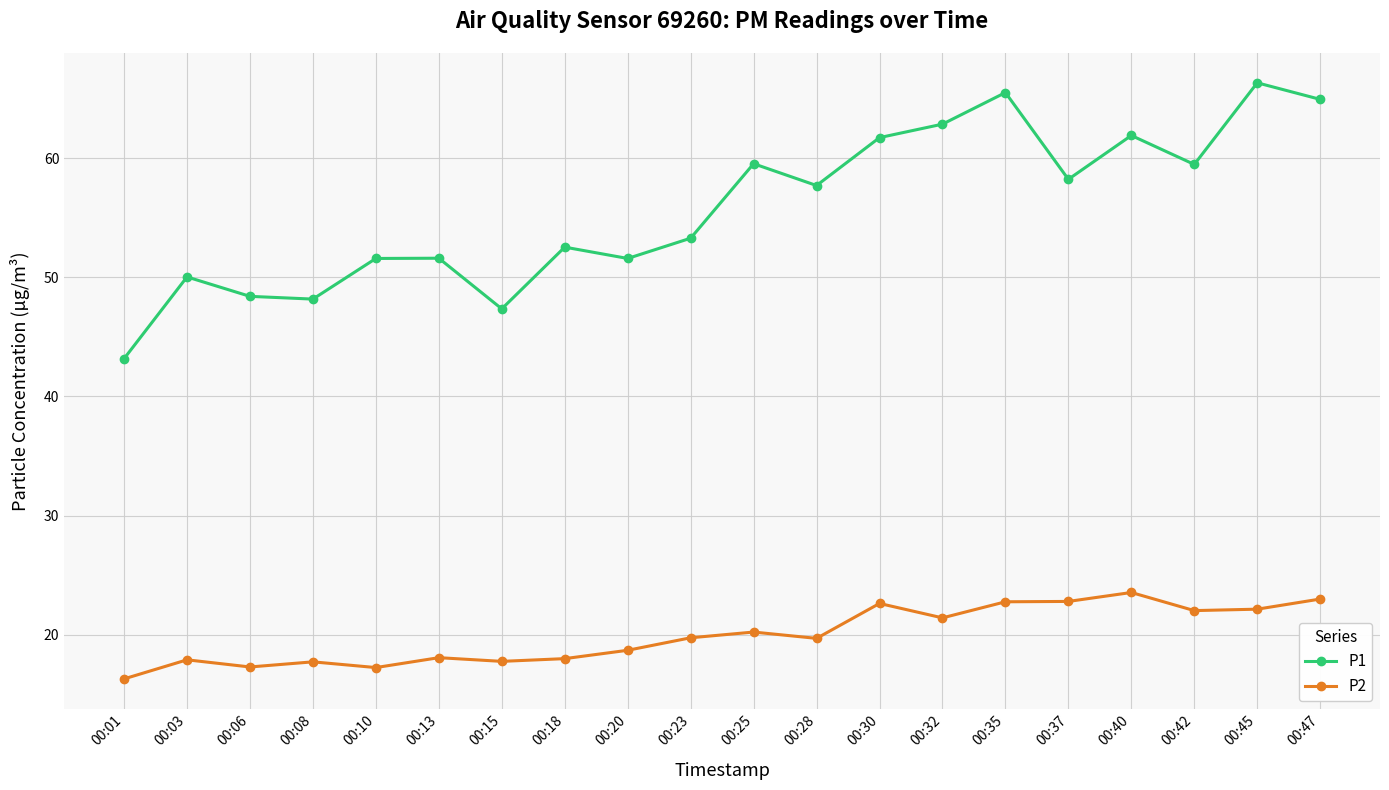

How many values in the P2 series exceed 19?

11